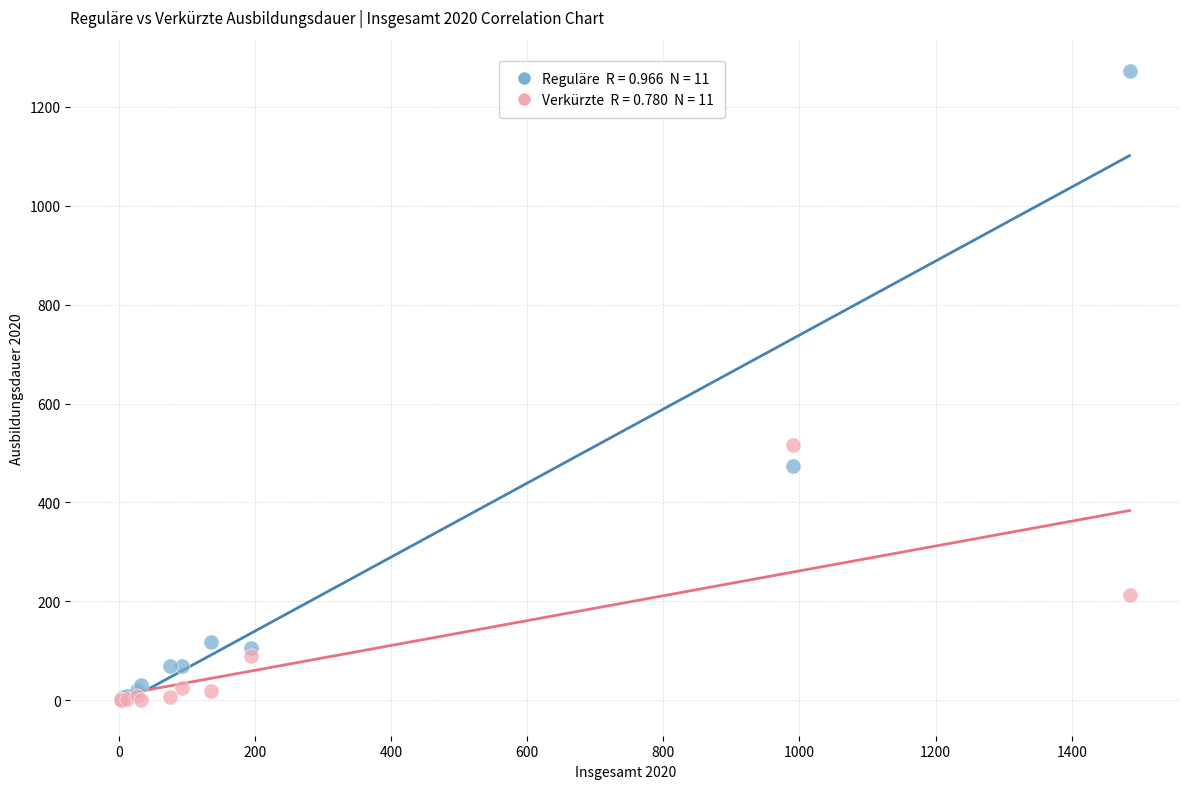

Across all series, what Y value is closest to 636?

516